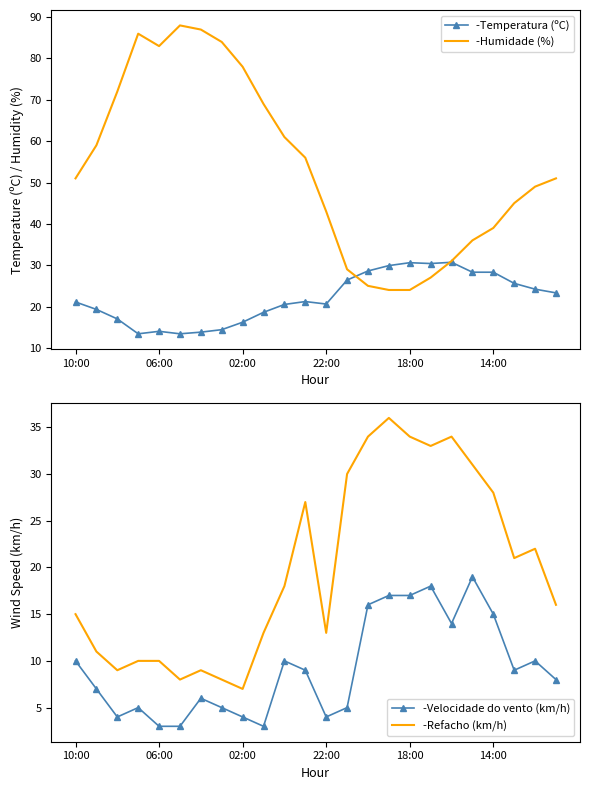

True or false: -Refacho (km/h) and -Velocidade do vento (km/h) intersect in this chart.

False